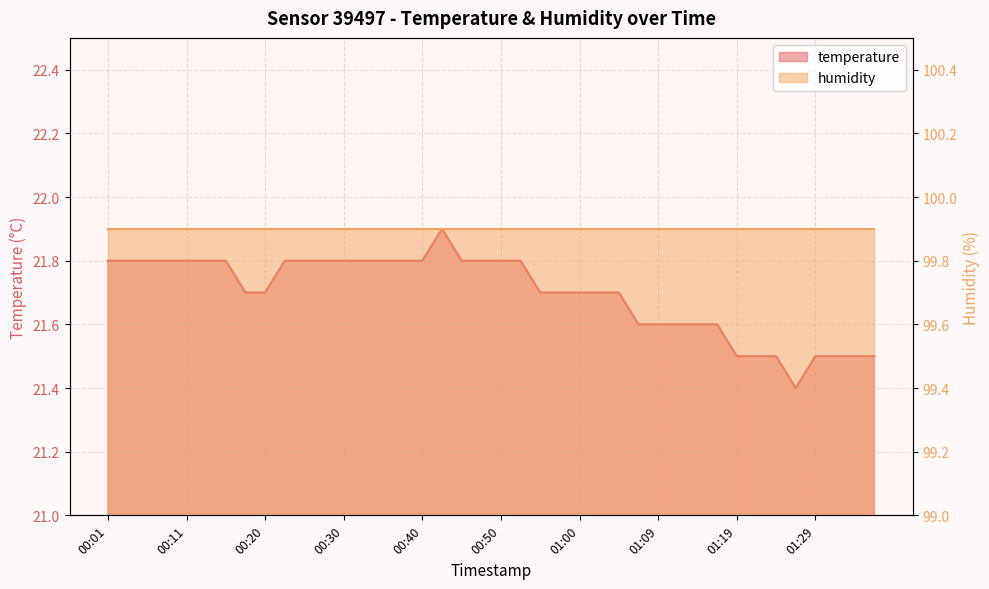

Reading left to right, list all the values displayed in this chart.

21.8	21.8	21.8	21.8	21.8	21.8	21.8	21.7	21.7	21.8	21.8	21.8	21.8	21.8	21.8	21.8	21.8	21.9	21.8	21.8	21.8	21.8	21.7	21.7	21.7	21.7	21.7	21.6	21.6	21.6	21.6	21.6	21.5	21.5	21.5	21.4	21.5	21.5	21.5	21.5